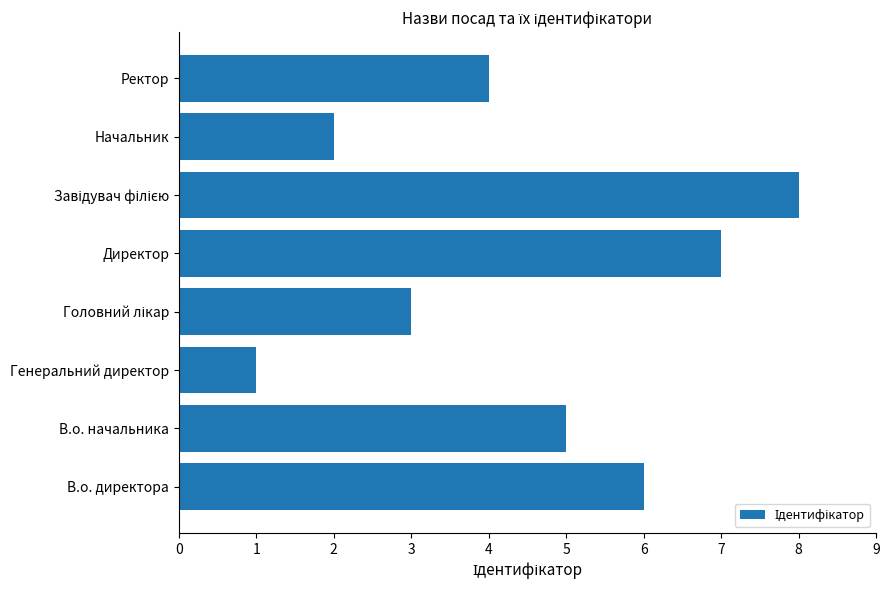

What is the approximate value at В.о. директора?

6